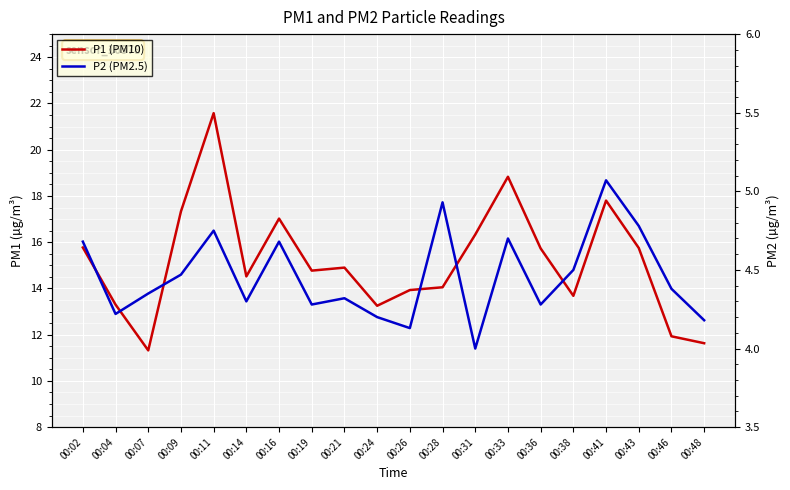

Reading left to right, list all the values displayed in this chart.

P1 (PM10): 15.8	13.3	11.3	17.3	21.6	14.5	17.0	14.8	14.9	13.2	13.9	14.1	16.3	18.8	15.7	13.7	17.8	15.8	11.9	11.6
P2 (PM2.5): 4.7	4.2	4.3	4.5	4.8	4.3	4.7	4.3	4.3	4.2	4.1	4.9	4.0	4.7	4.3	4.5	5.1	4.8	4.4	4.2